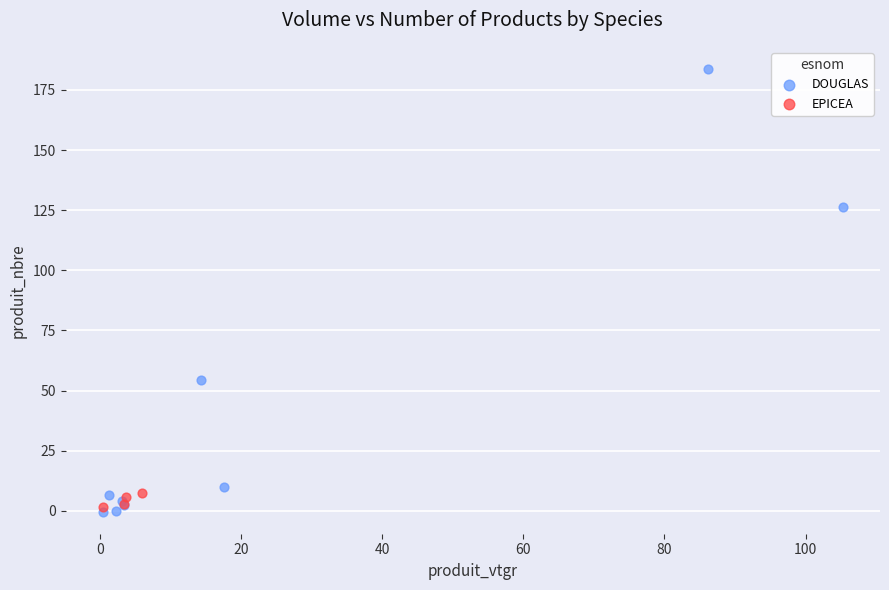

Which series reaches the maximum Y coordinate?

DOUGLAS